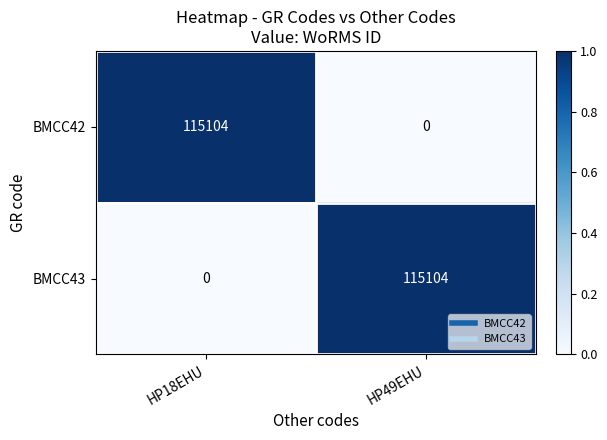

What is the difference between the highest and lowest values at HP18EHU?

115104